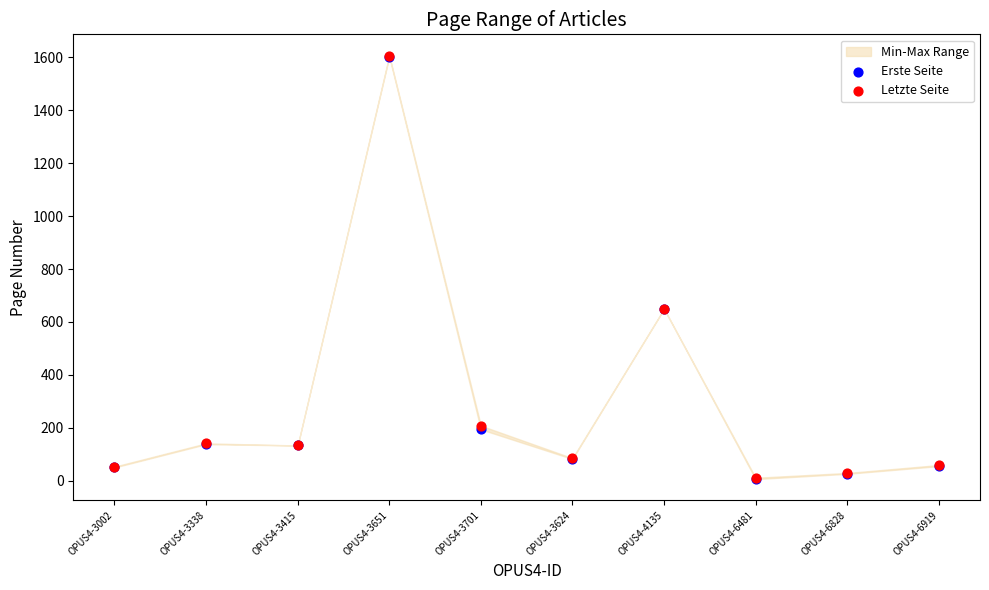

Which series has the widest spread of Y values?

Erste Seite